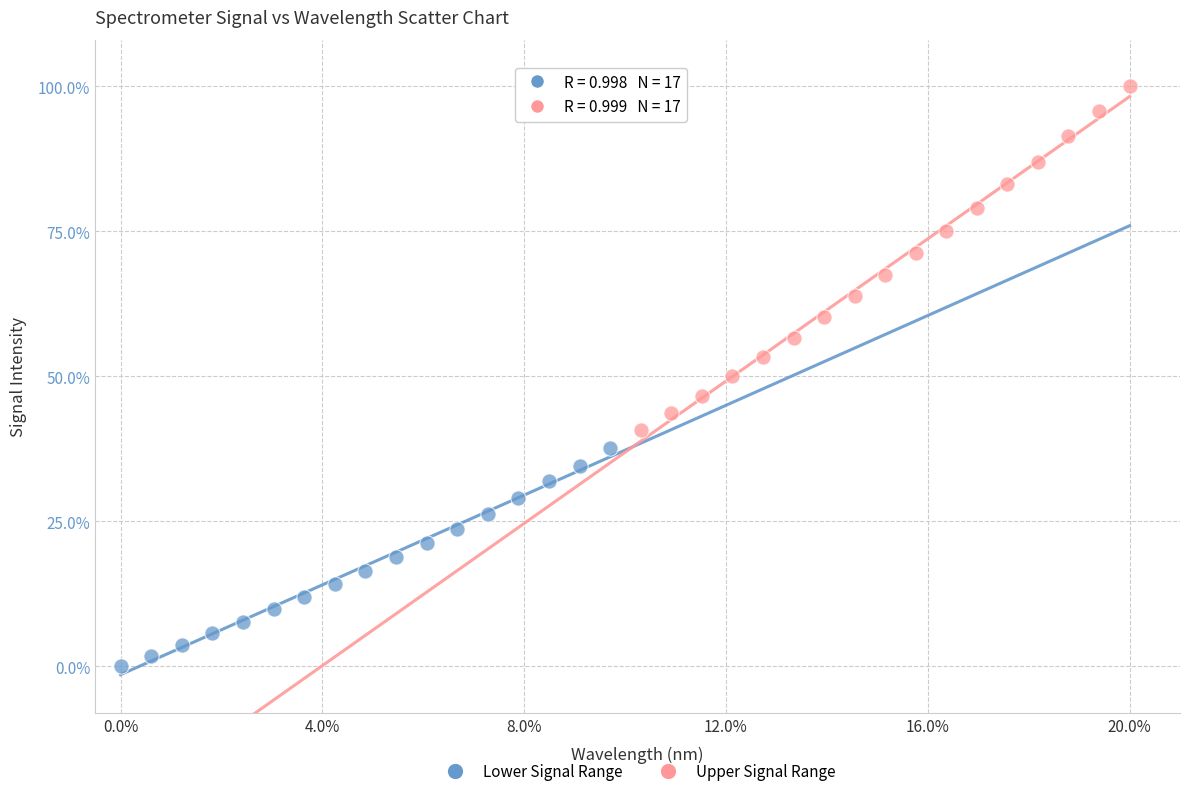

Which series reaches the minimum Y coordinate?

Lower Signal Range